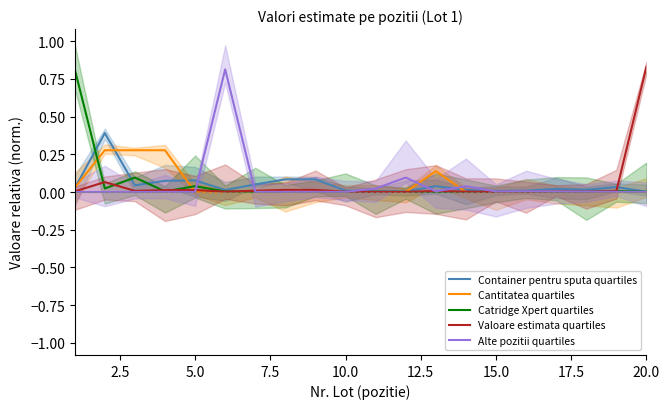

How many times do Cantitatea quartiles and Valoare estimata quartiles cross each other?

3